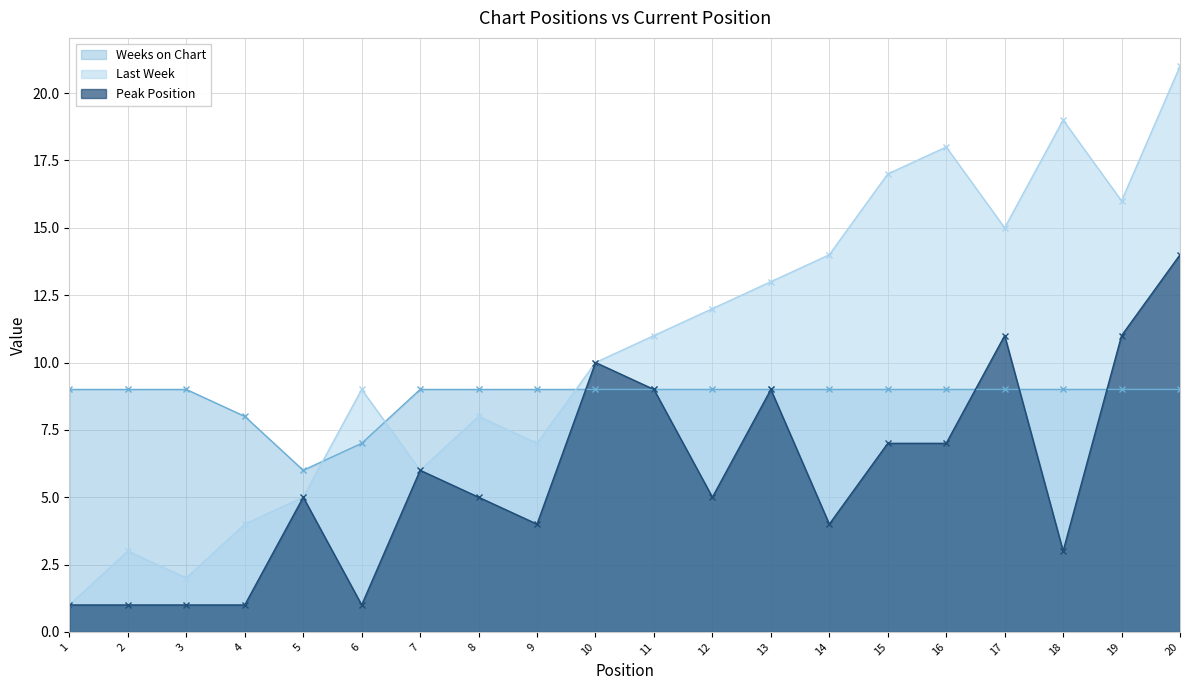

At which label does Peak Position reach its peak?

20